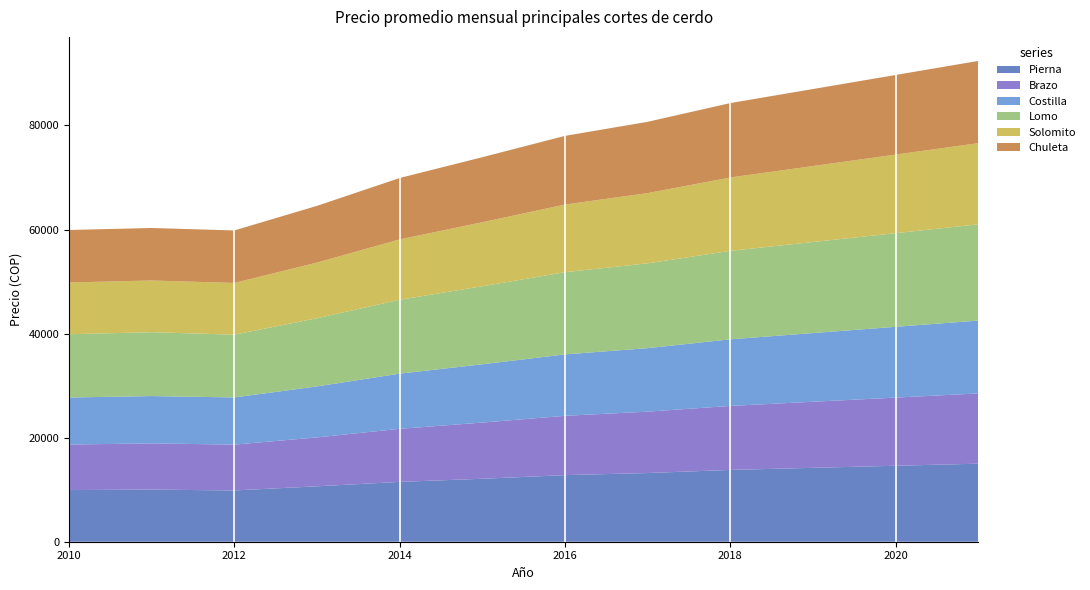

Is it true that Pierna equals 16713.7 at 2012?

False